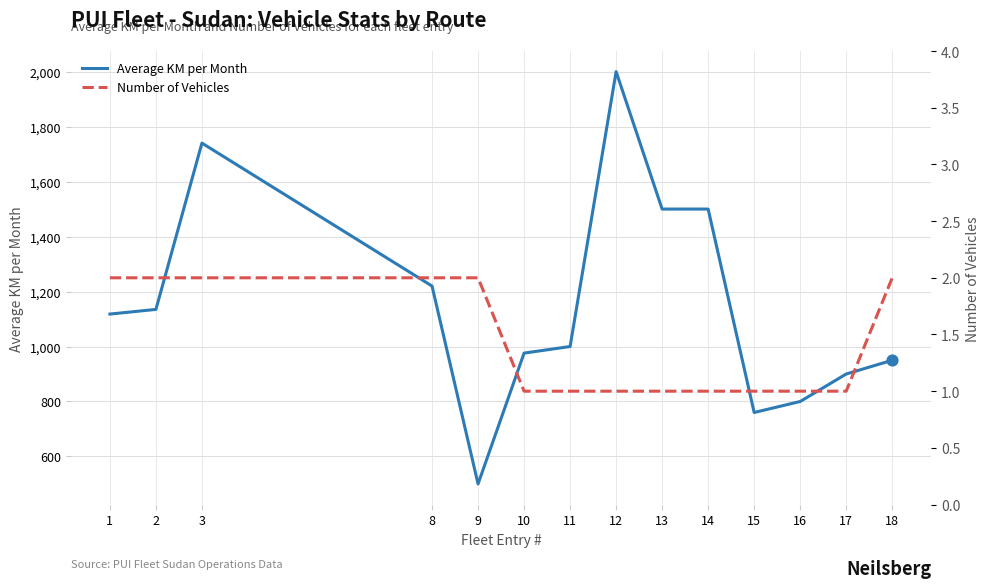

Which series has the largest Y range (max minus min)?

Average KM per Month